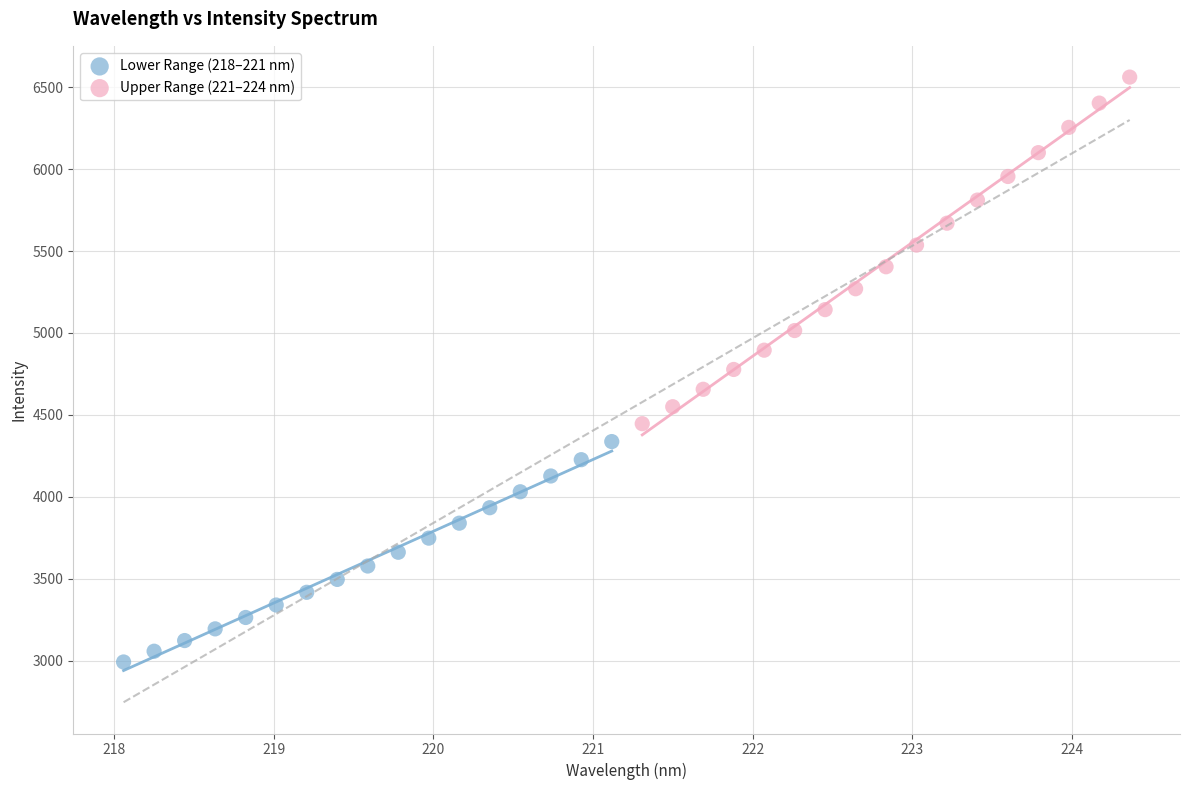

Which series has the largest Y range (max minus min)?

Upper Range (221–224 nm)